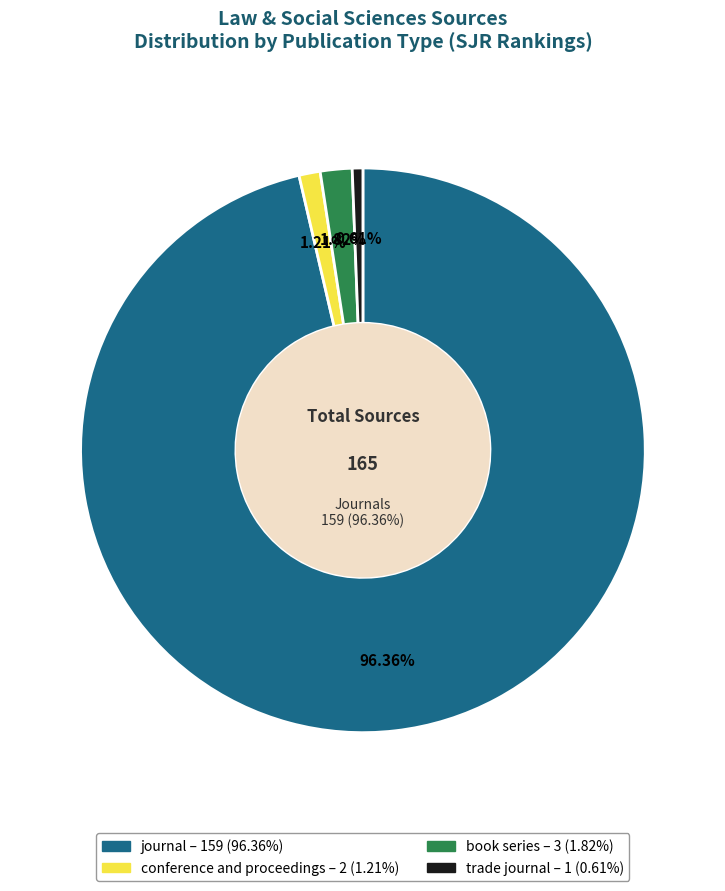

Which slice is the smallest?

trade journal